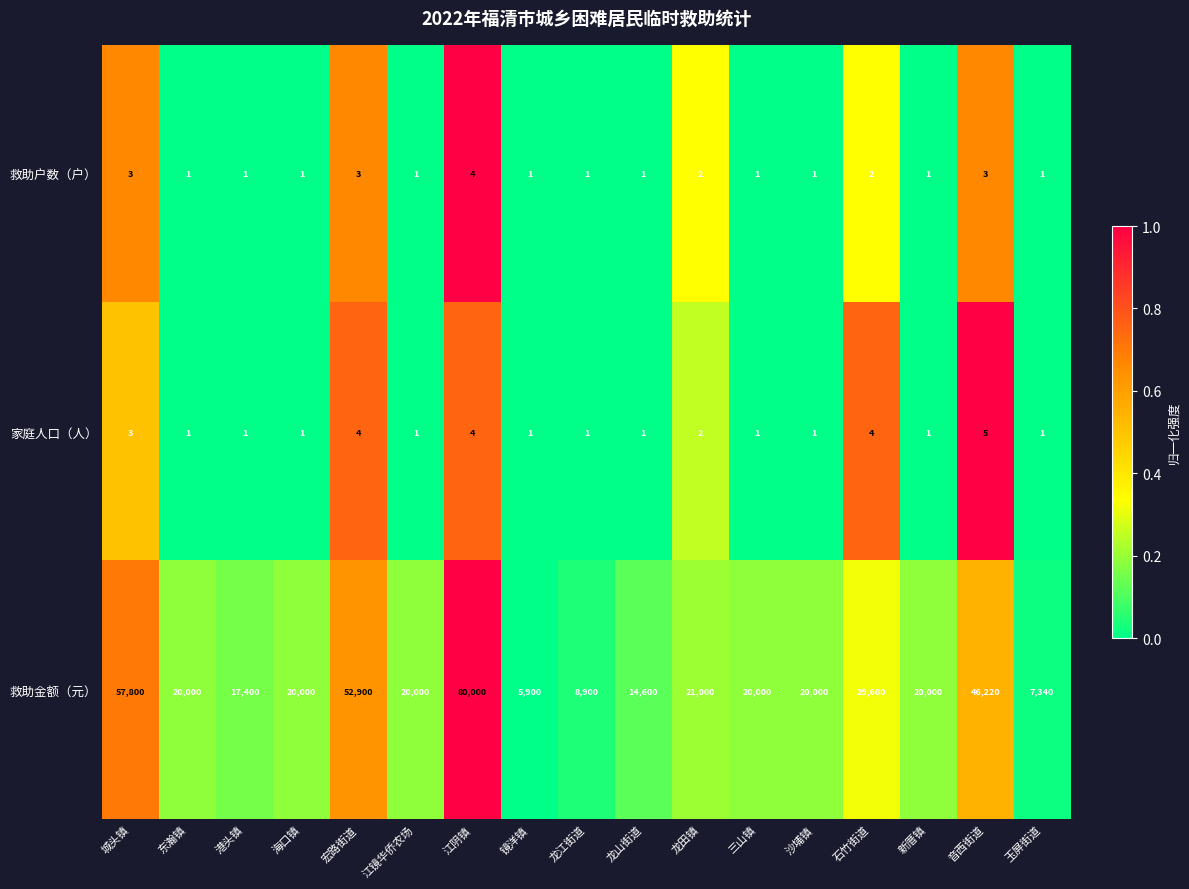

Between 港头镇 and 海口镇, which series saw the biggest shift?

救助金额（元）